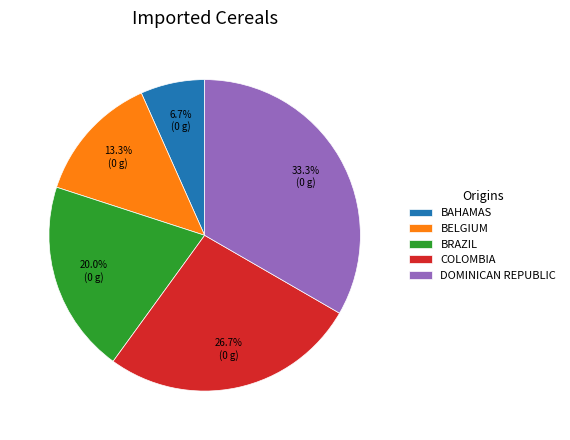

Count the number of slices in the pie.

5